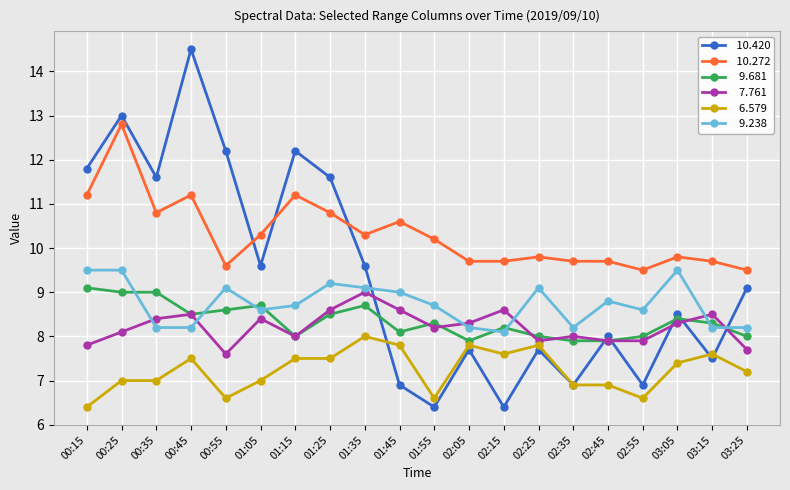

What is the label of the 16th point from the left?

02:45